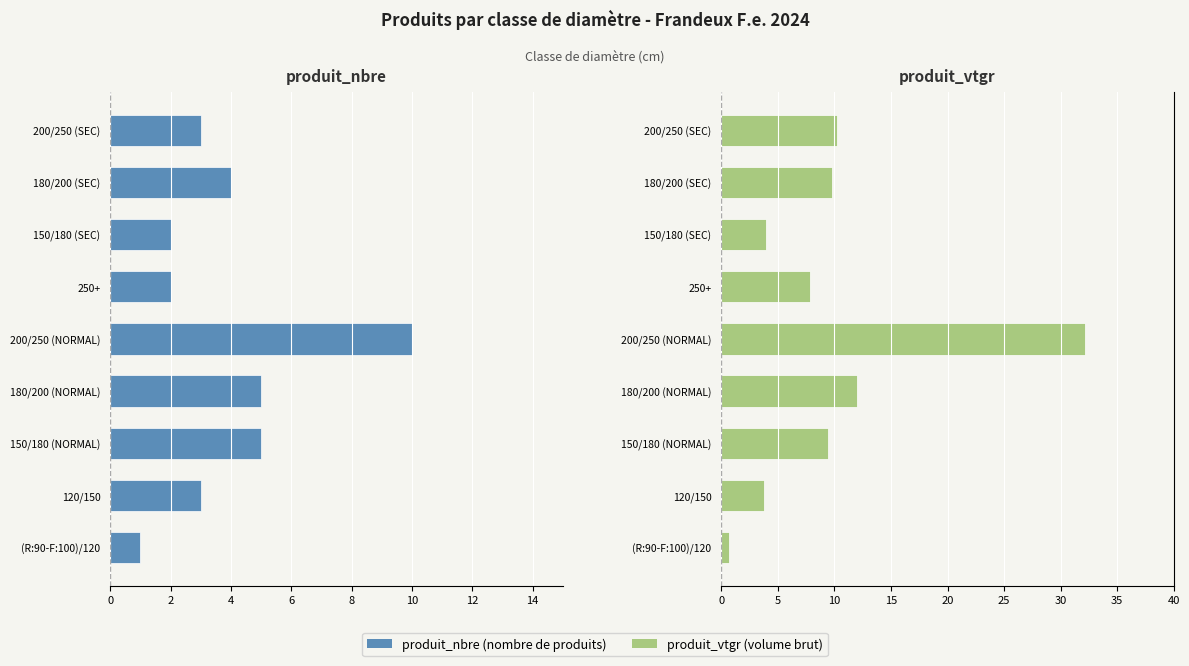

How many distinct data groups are displayed?

2